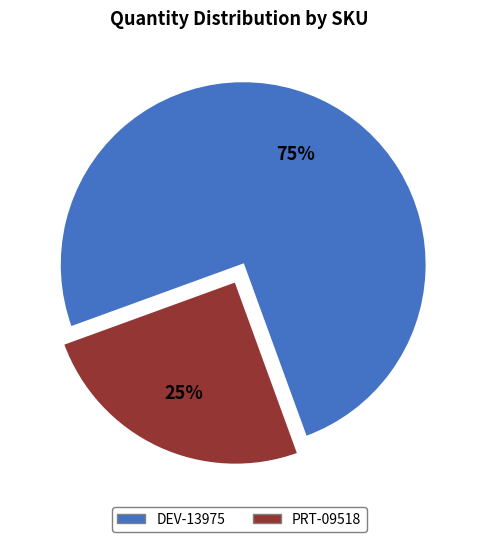

Does PRT-09518 account for over 50% of the chart?

No